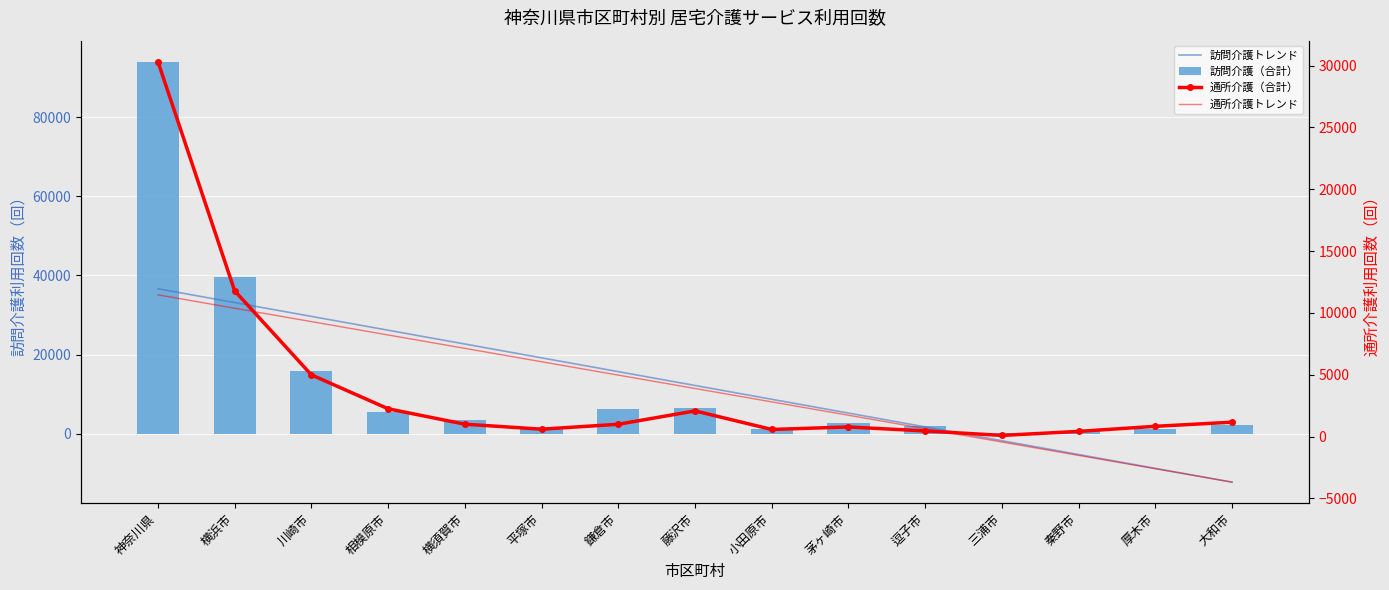

List the labels in order of 訪問介護トレンド value, largest first.

神奈川県, 横浜市, 川崎市, 相模原市, 横須賀市, 平塚市, 鎌倉市, 藤沢市, 小田原市, 茅ヶ崎市, 逗子市, 三浦市, 秦野市, 厚木市, 大和市